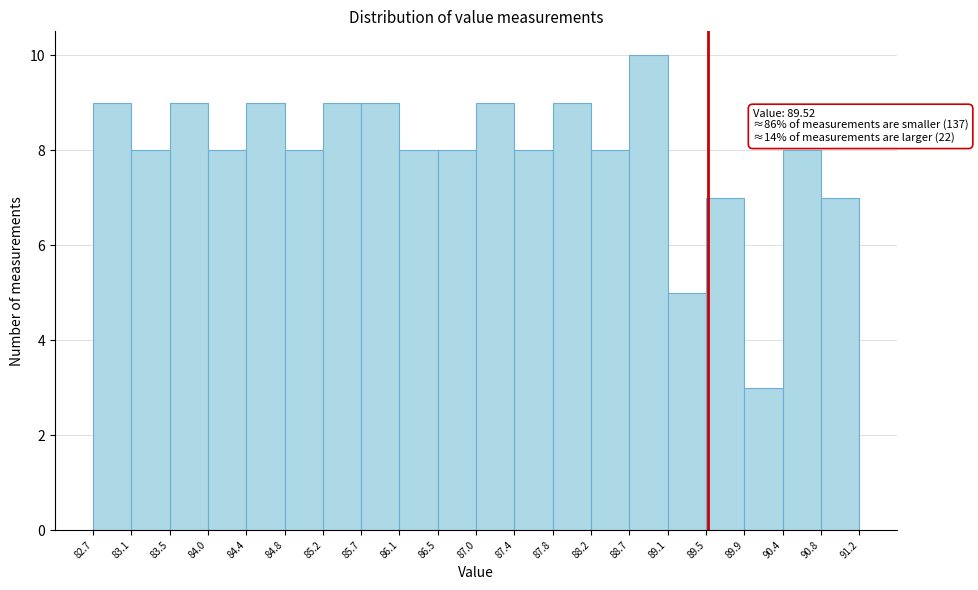

Which range on the x-axis has the tallest bar?

88.7 to 89.1